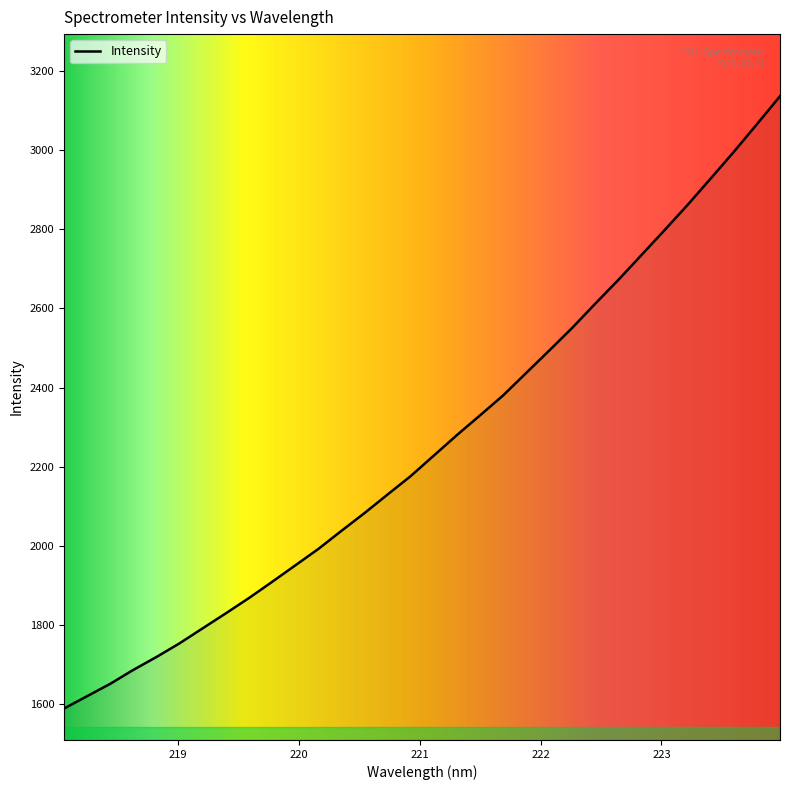

What is the minimum value shown in the chart?

1589.1